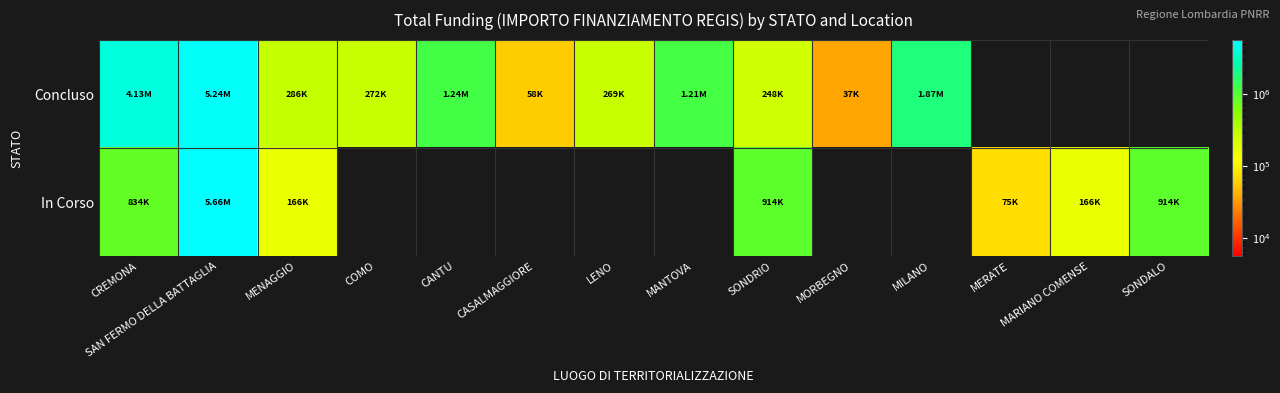

Which series has the largest total across all categories?

Concluso